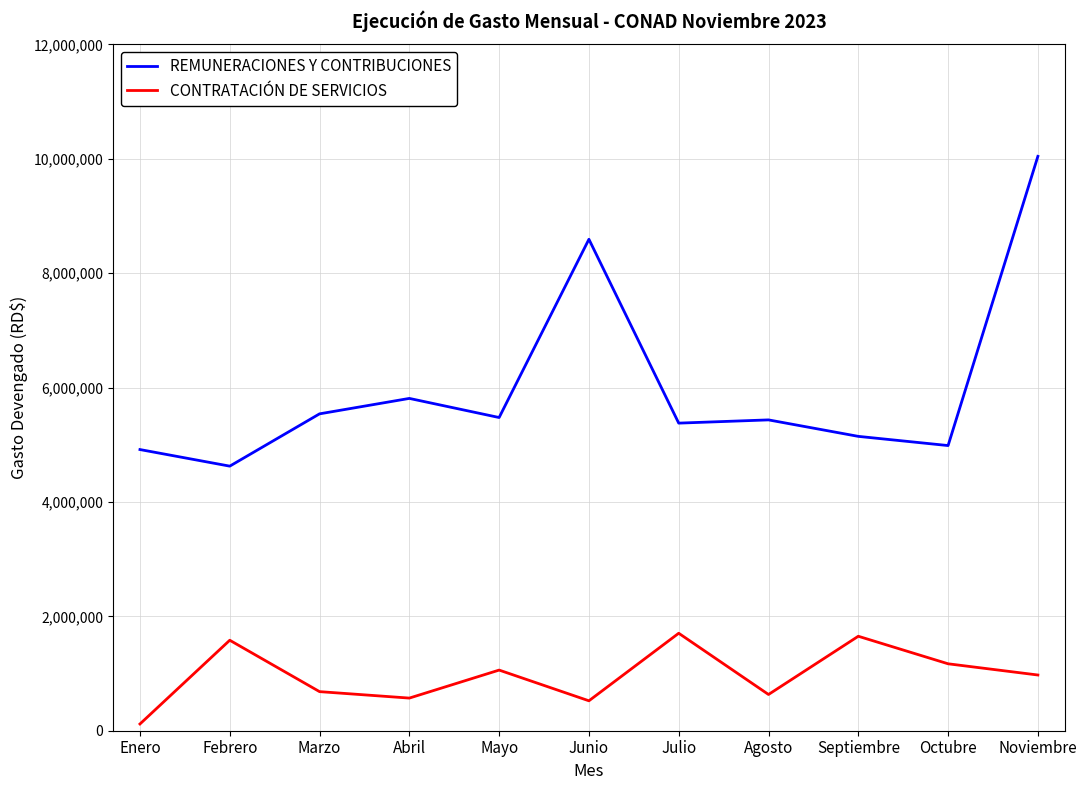

What is the maximum value for REMUNERACIONES Y CONTRIBUCIONES?

10042114.9